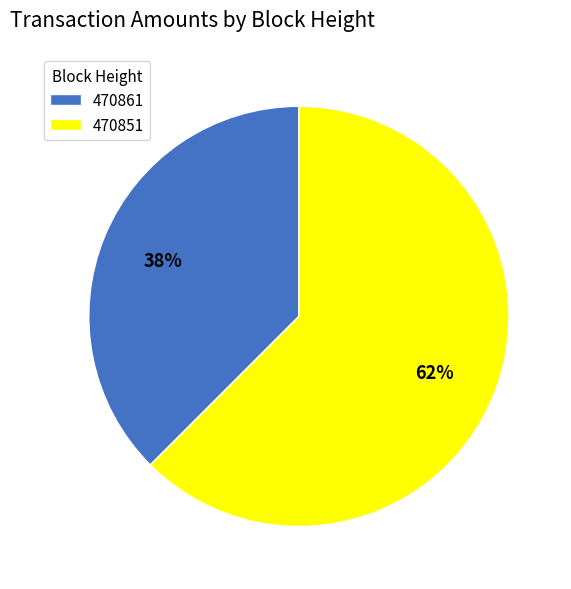

Which category has the smallest portion of the pie?

470861